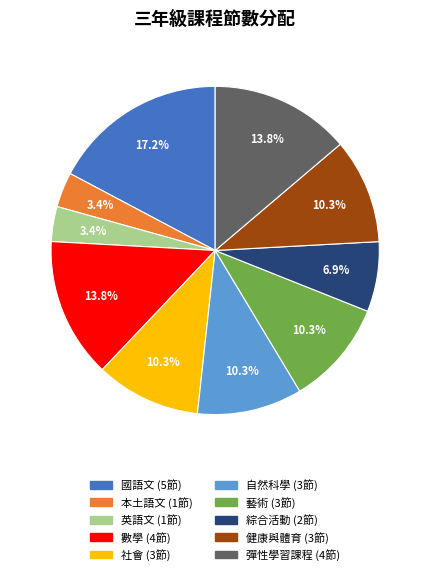

Is there any slice that represents more than half of the pie?

No